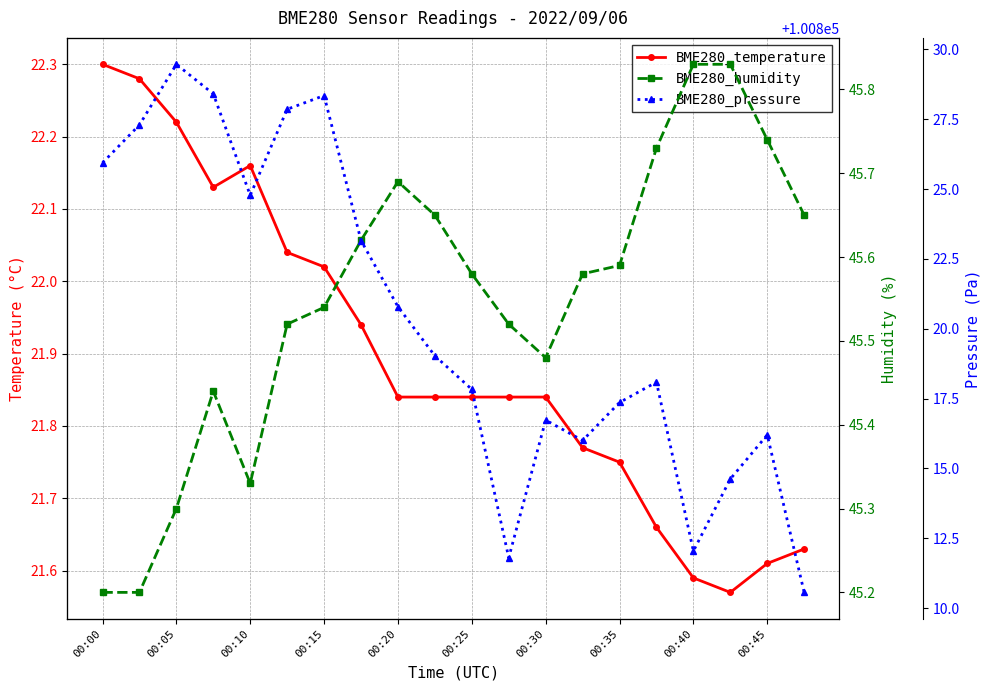

Which series has the largest range (max minus min)?

BME280_pressure